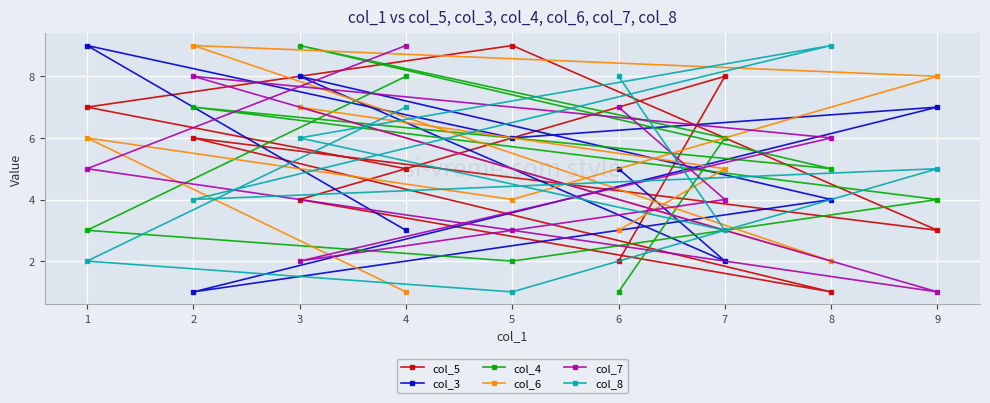

How many values in the col_7 series exceed 5?

4